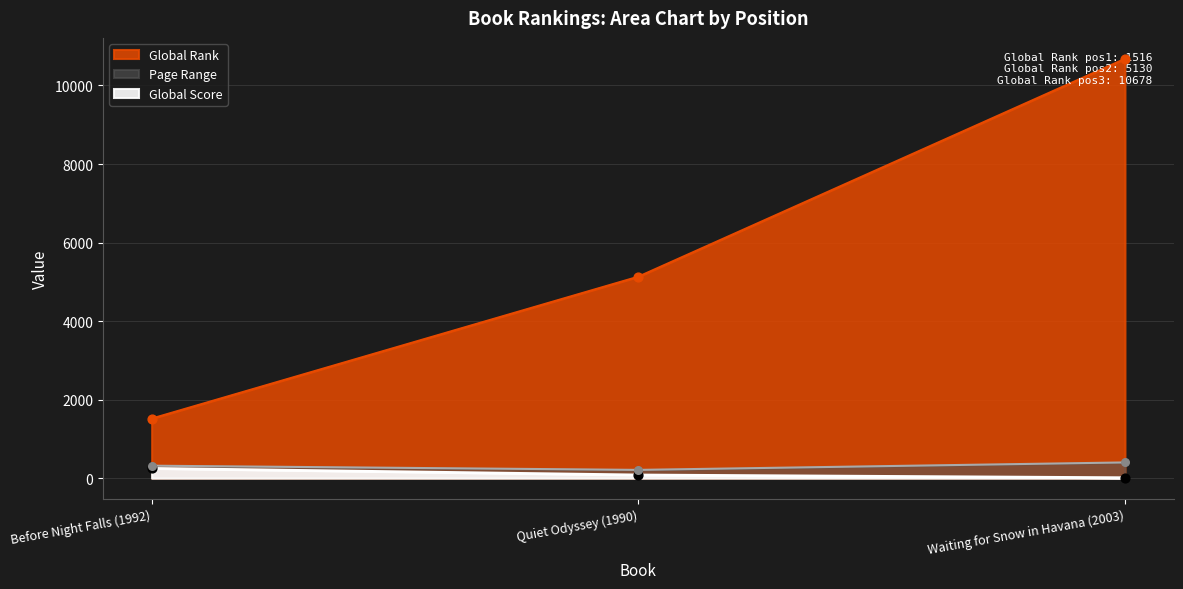

What are all the series names shown in the legend?

Global Rank, Global Score, Page Range